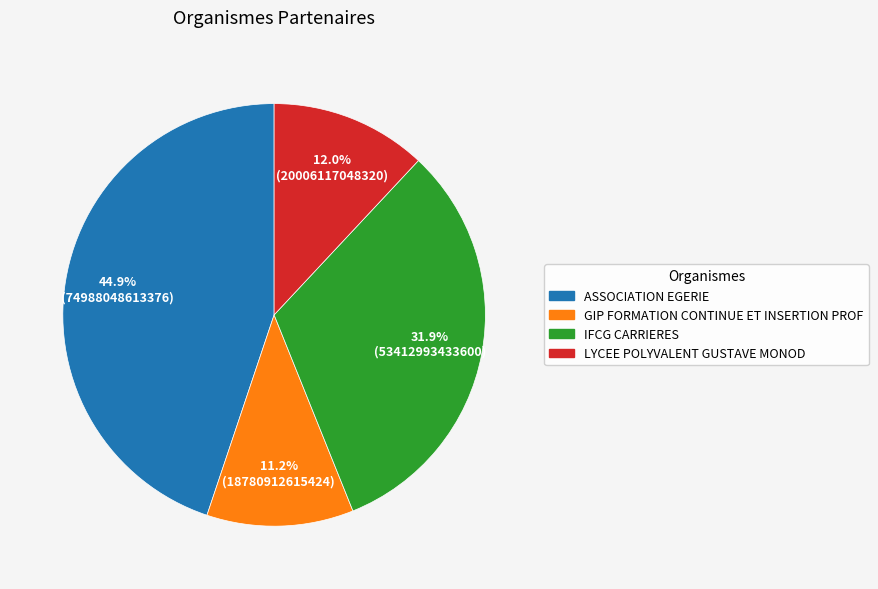

How many segments does this pie chart have?

4